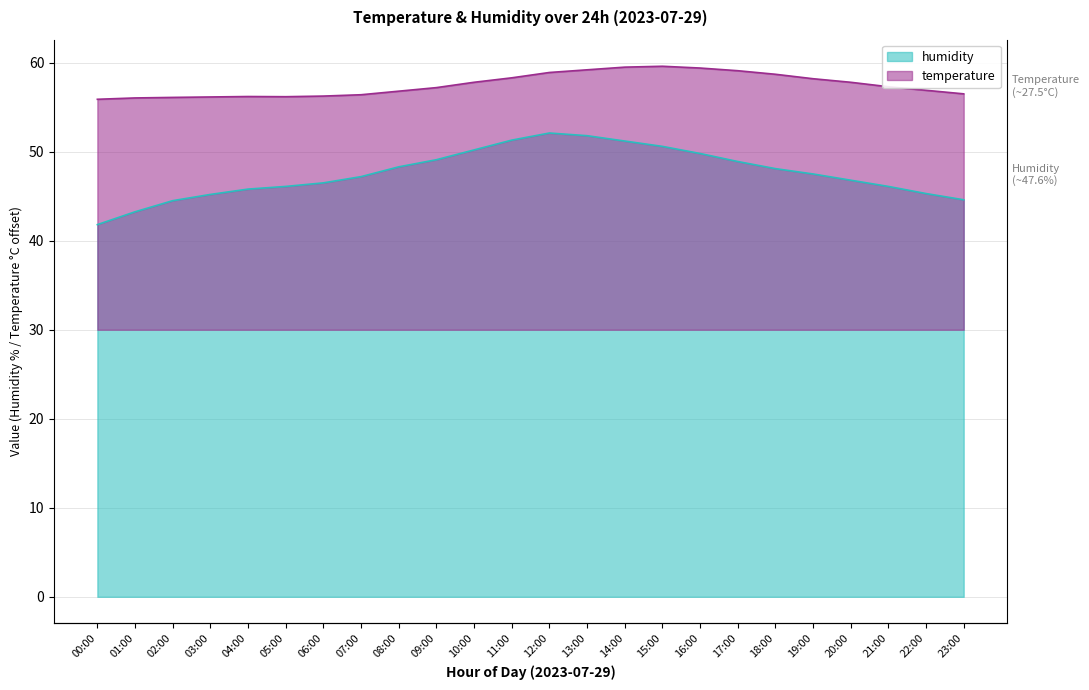

How many interior local peaks does the humidity series have?

1